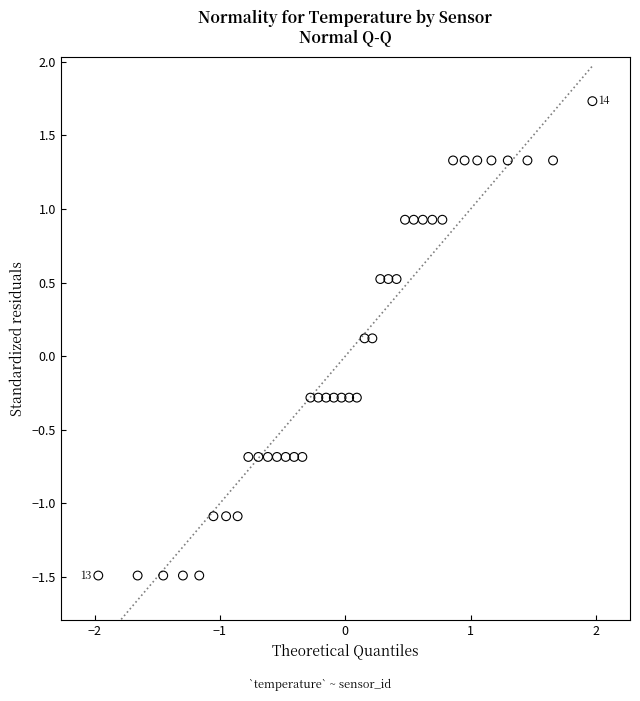

What is the range of X values (max minus min)?

3.9